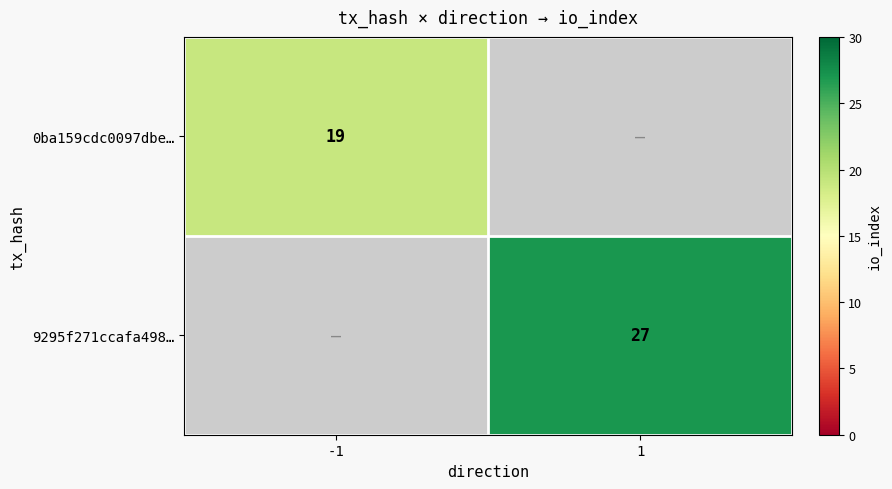

Which has a higher value, -1 or 1?

1